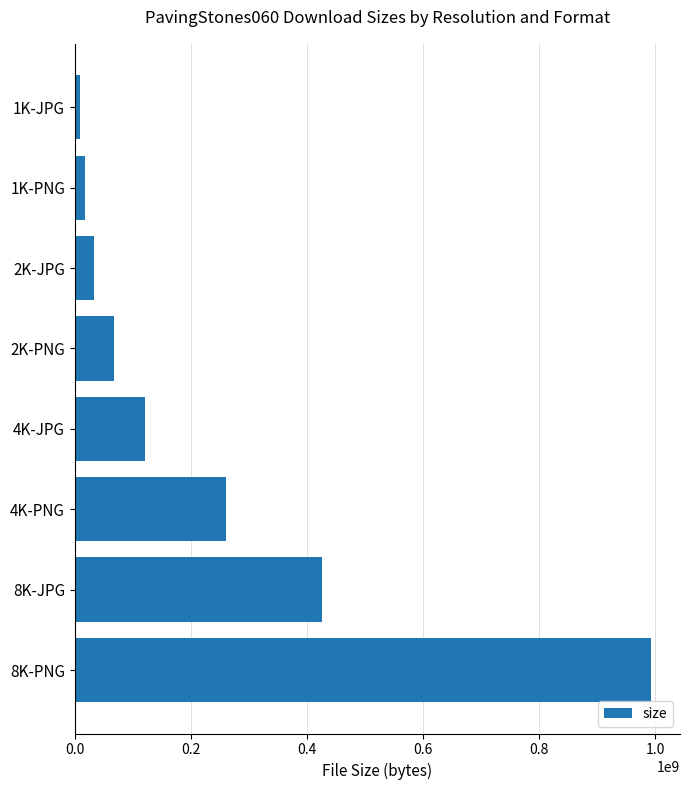

At which label is the value closest to 501213998?

8K-JPG